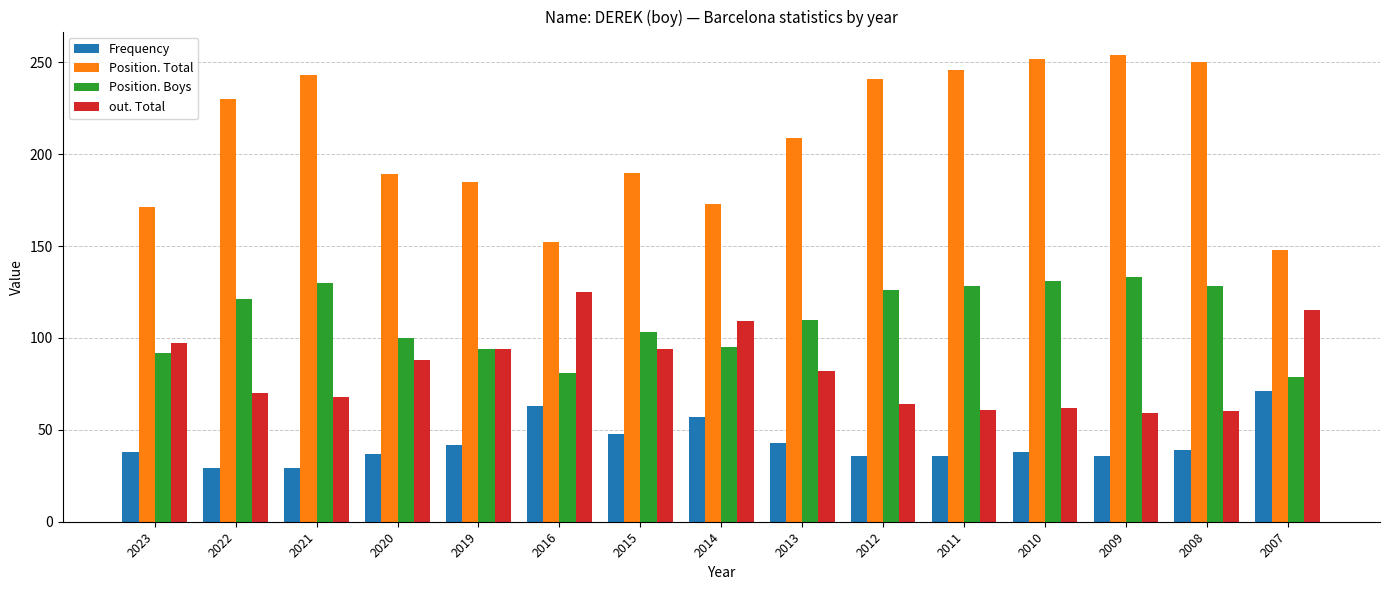

List the series in order of their overall mean, lowest first.

Frequency, out. Total, Position. Boys, Position. Total